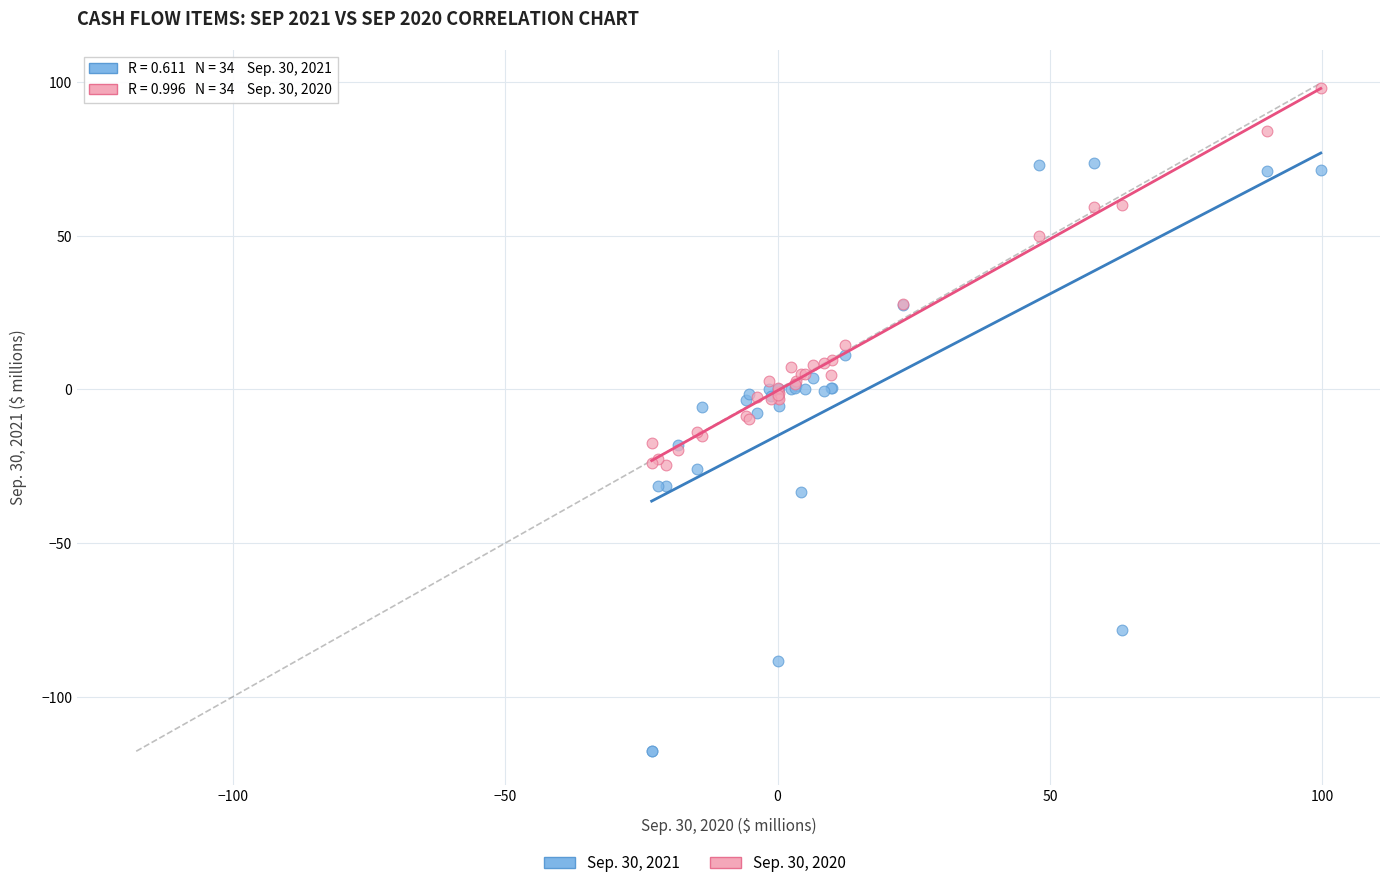

Which series has the largest Y range (max minus min)?

Sep. 30, 2021